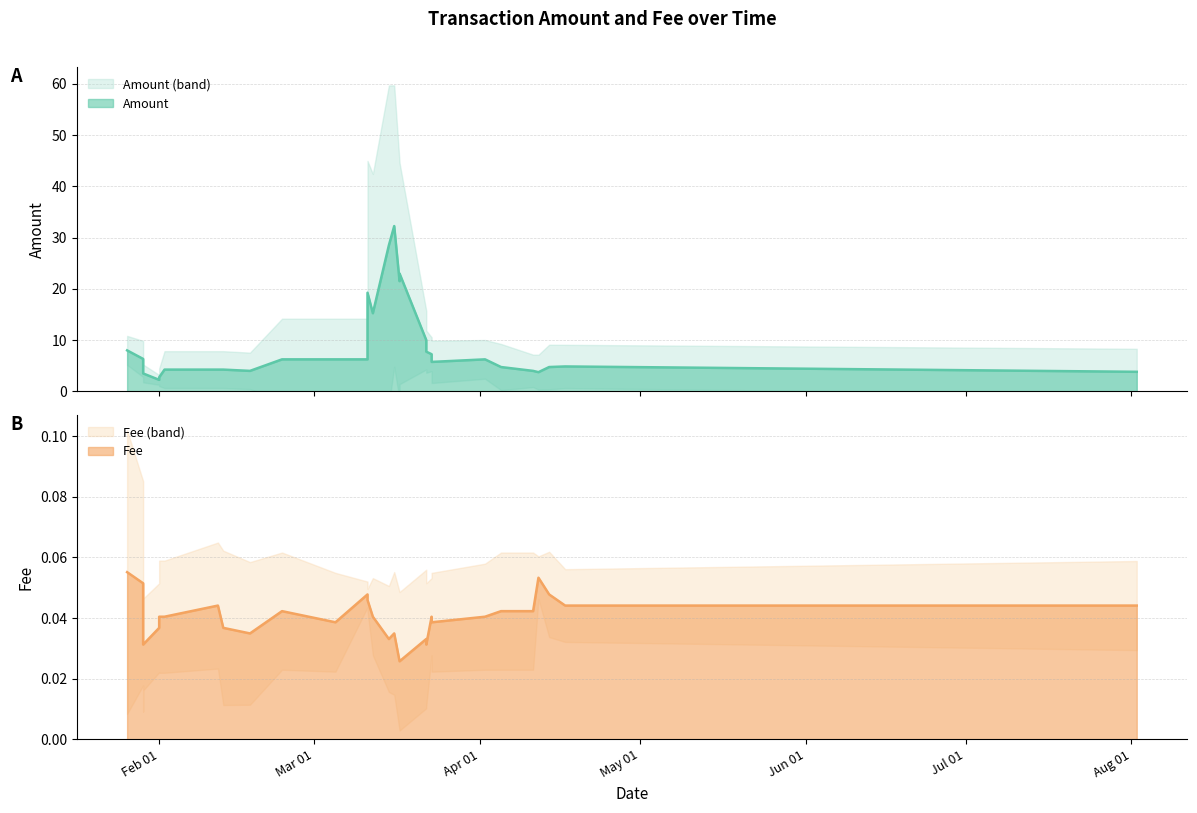

The value of Amount at 2020-02-18 is 1.4. True or false?

False